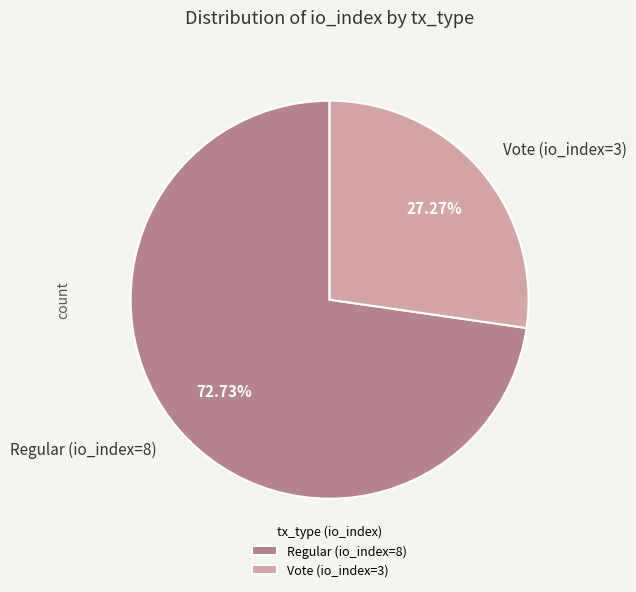

Which slice is the smallest?

Vote (io_index=3)